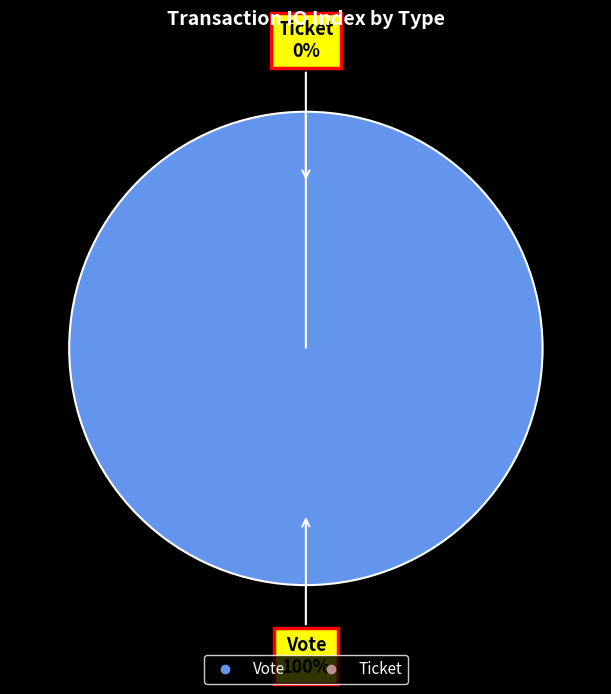

Which slice is the largest?

Vote